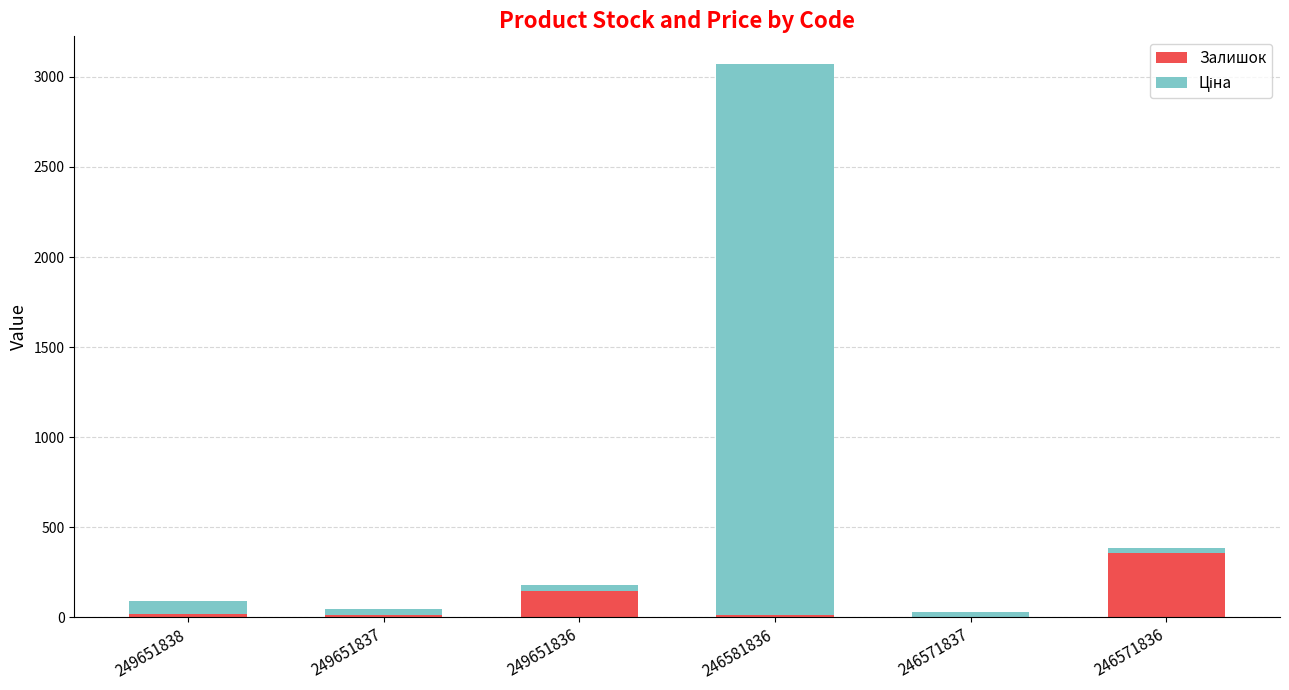

What is the sum of all Залишок values?

545.0